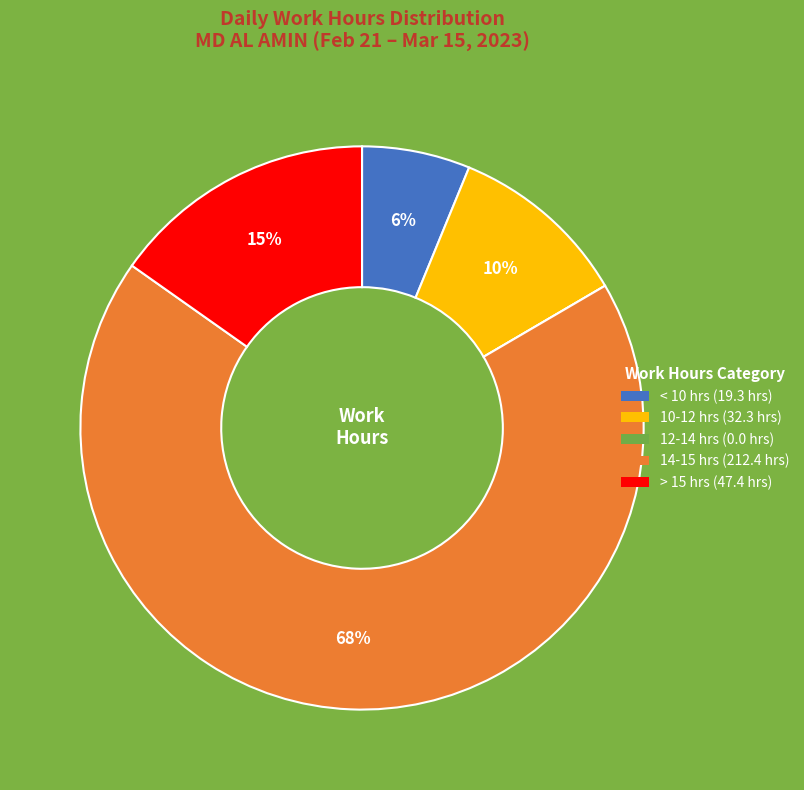

To the nearest percent, what is the average slice percentage?

20%